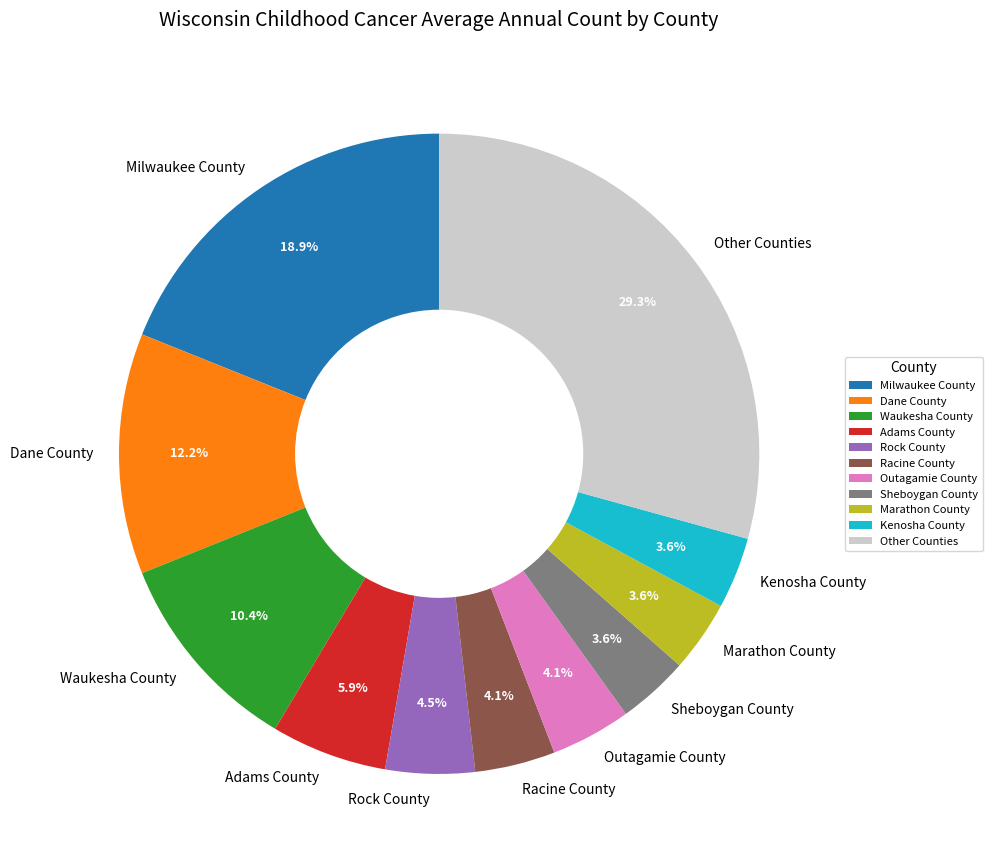

Does Waukesha County represent more than half of the total?

No